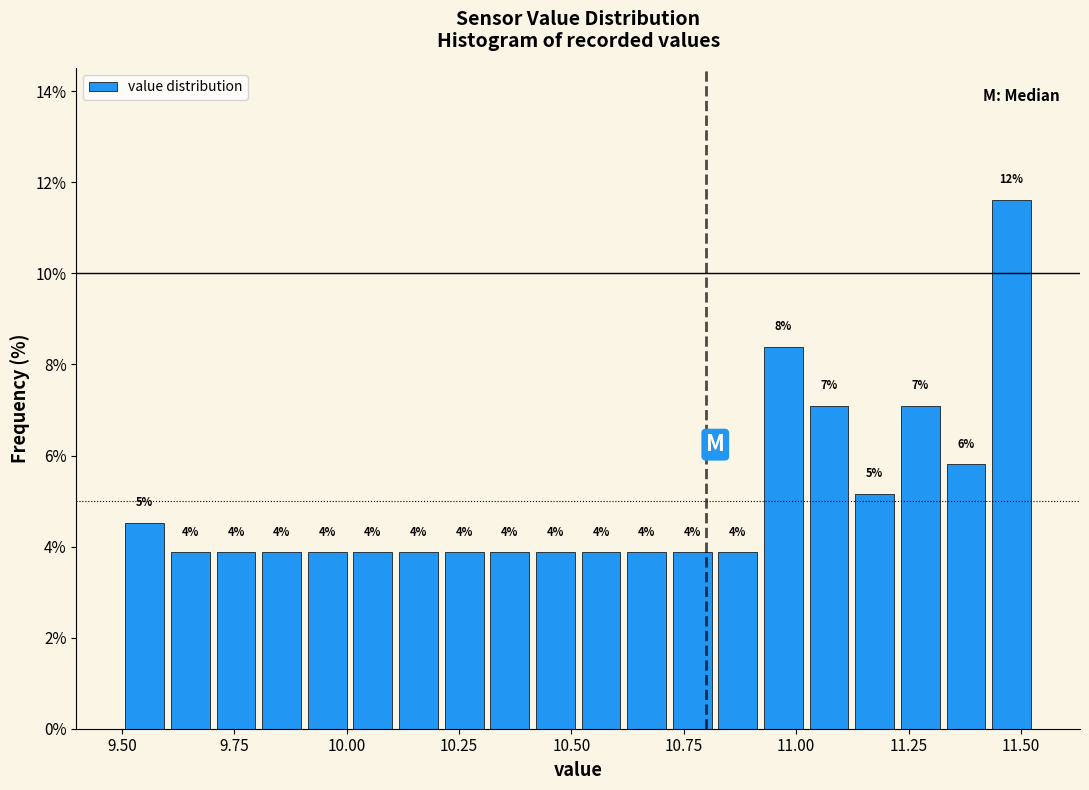

Read against the x-axis, roughly where is the centre of the tallest bar?

11.50